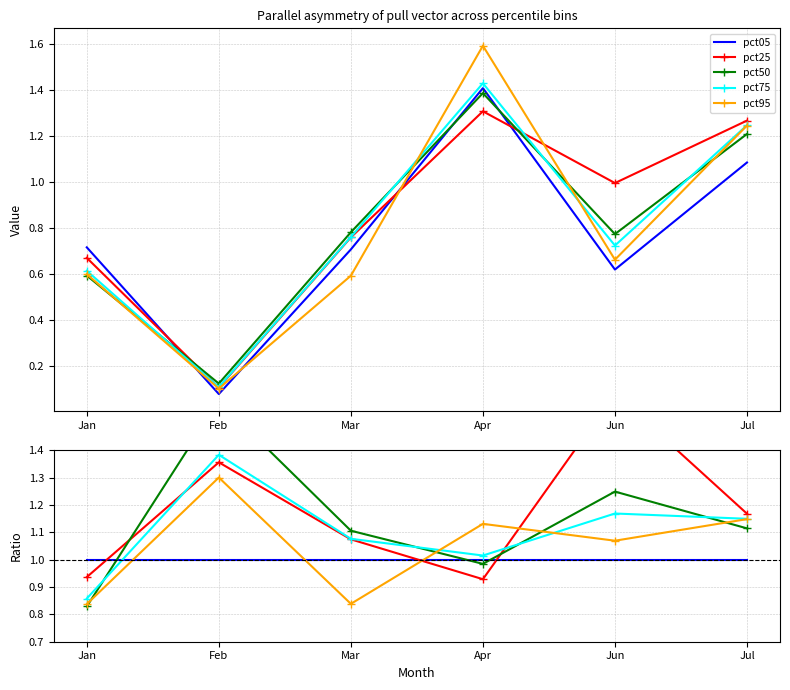

List the series in order of their overall mean, lowest first.

pct05, pct95, pct75, pct50, pct25